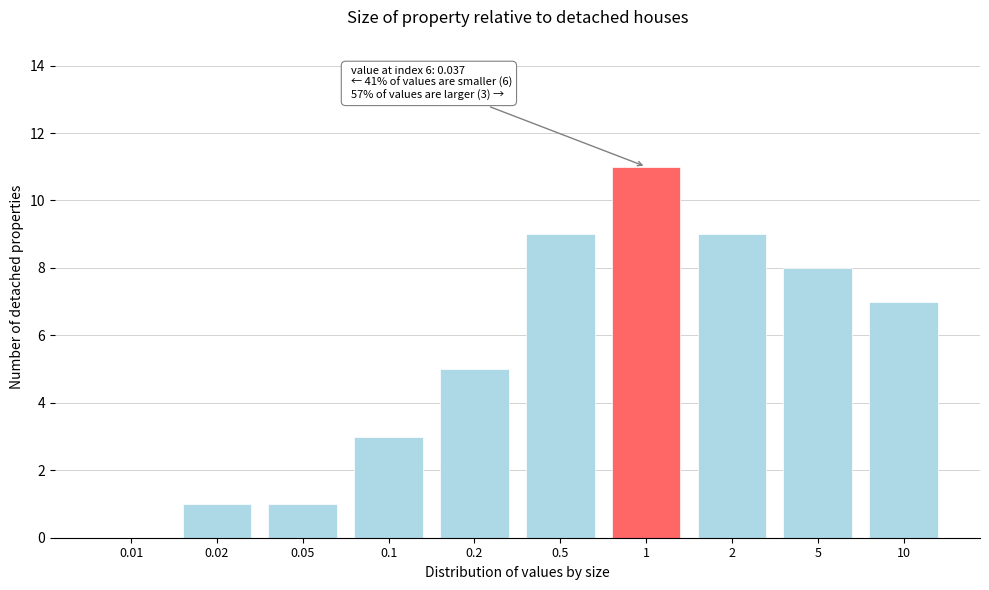

Reading right to left, transcribe all the data shown in this chart.

10=7	5=8	2=9	1=11	0.5=9	0.2=5	0.1=3	0.05=1	0.02=1	0.01=0